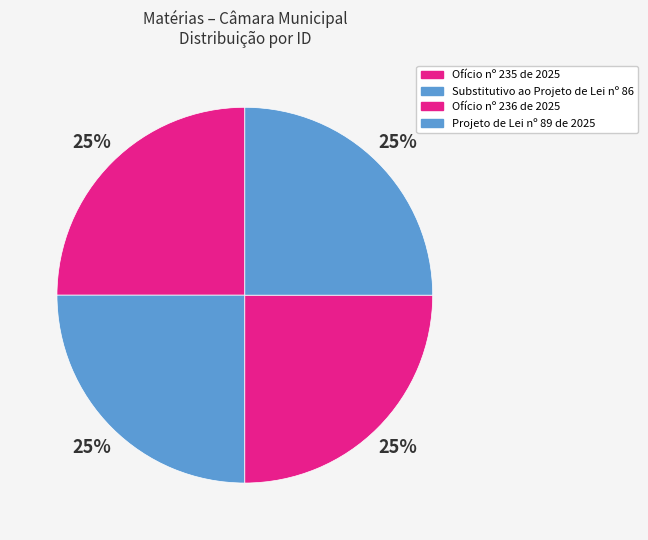

Is it true that Projeto de Lei nº 89 de 2025 is 10% of the pie?

False